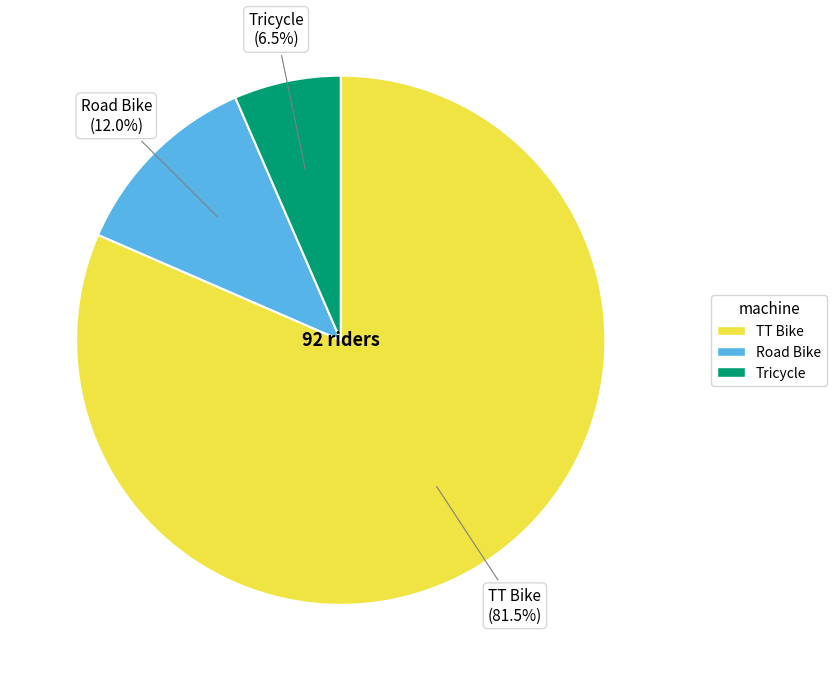

True or false: TT Bike accounts for 73% of the total.

False